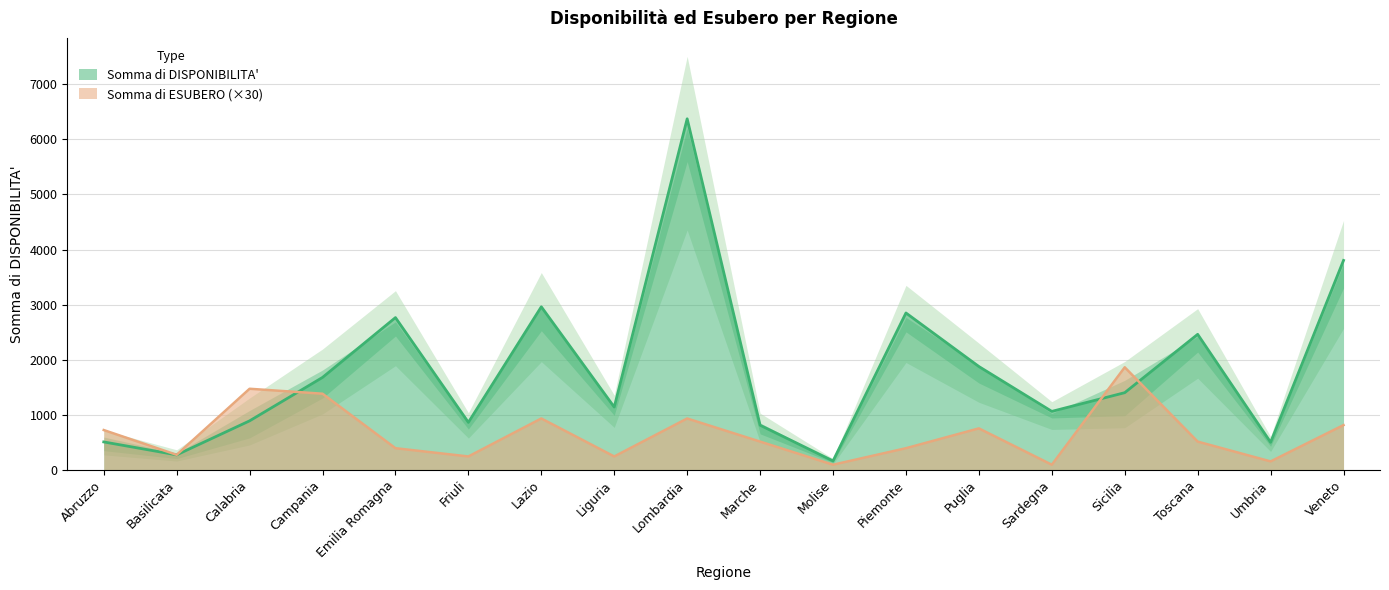

The Somma di DISPONIBILITA' series shows 106 at Molise. True or false?

False